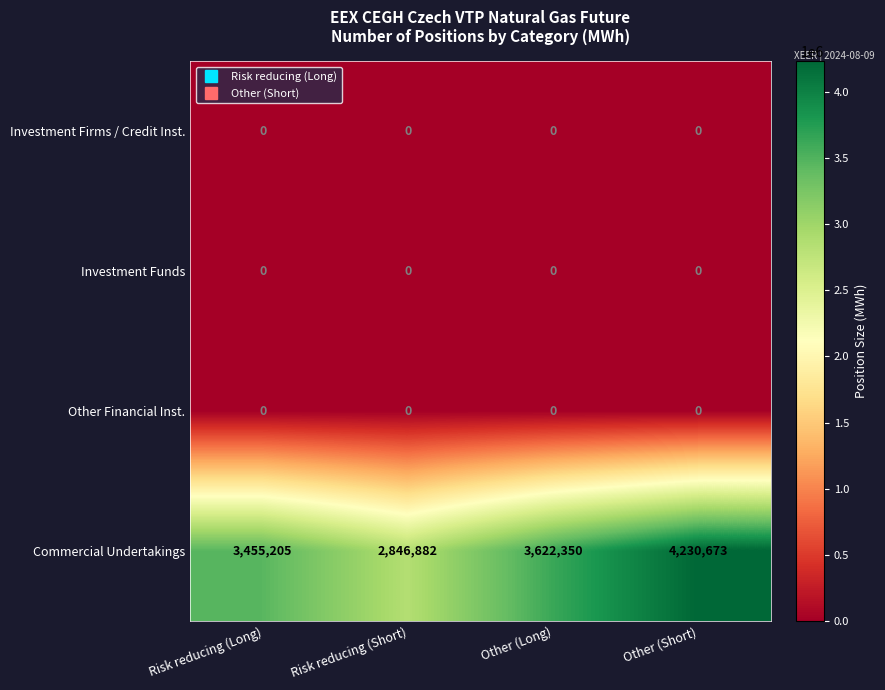

Reading left to right, extract all data points from this chart.

Investment Firms / Credit Inst.: Risk reducing (Long)=0	Risk reducing (Short)=0	Other (Long)=0	Other (Short)=0
Investment Funds: Risk reducing (Long)=0	Risk reducing (Short)=0	Other (Long)=0	Other (Short)=0
Other Financial Inst.: Risk reducing (Long)=0	Risk reducing (Short)=0	Other (Long)=0	Other (Short)=0
Commercial Undertakings: Risk reducing (Long)=3455205	Risk reducing (Short)=2846882	Other (Long)=3622350	Other (Short)=4230673